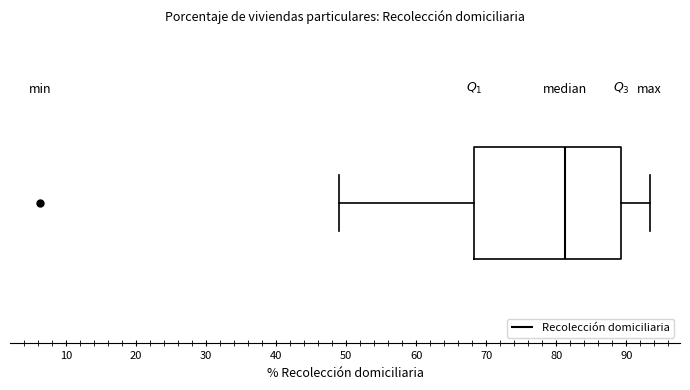

Transcribe this box plot: give where the median line is, the range the box spans, and where the two whiskers end, as read against the x-axis. The values are not printed on the chart, so give them approximately, as read against the axis.

median 81, box 68 to 89, whiskers 49 to 93